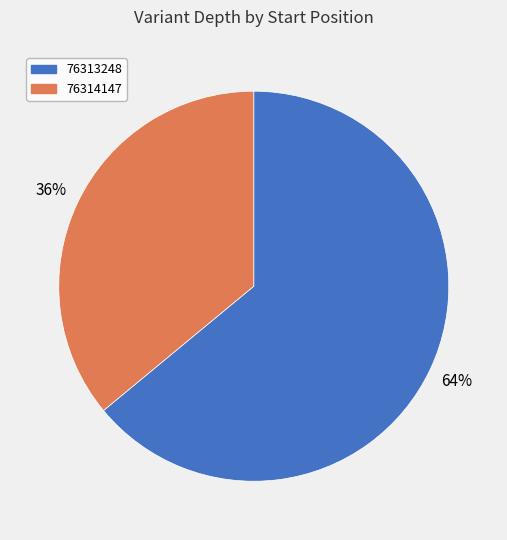

Is there a majority slice in this chart?

Yes